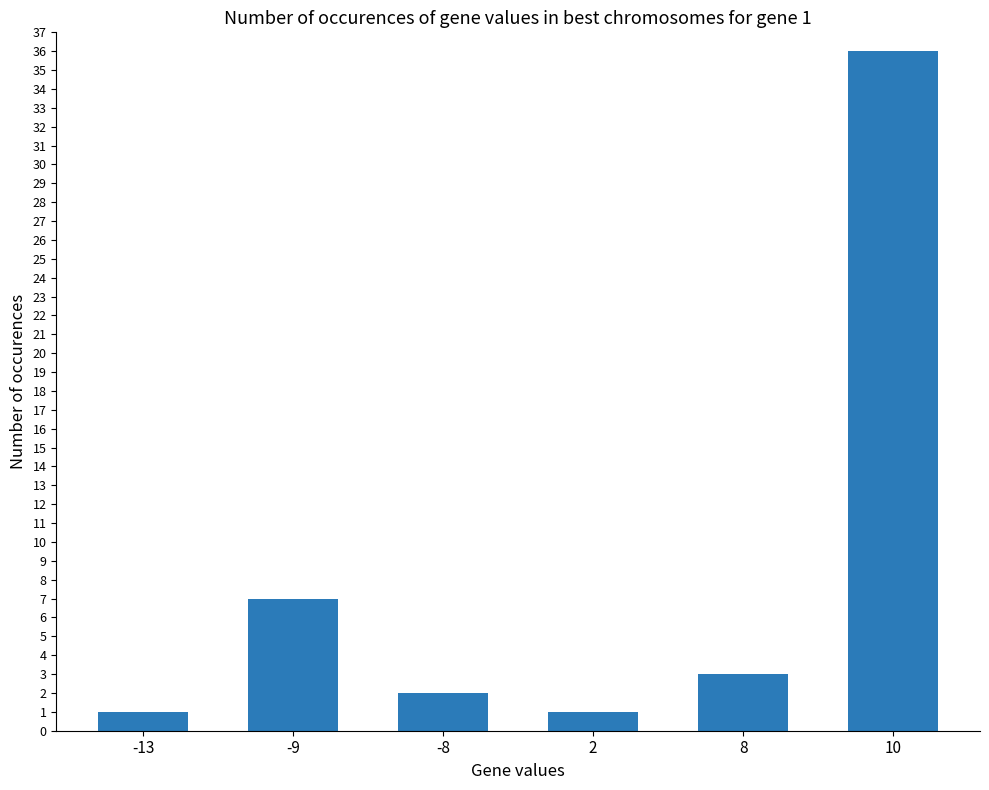

How many bars are there in total?

6